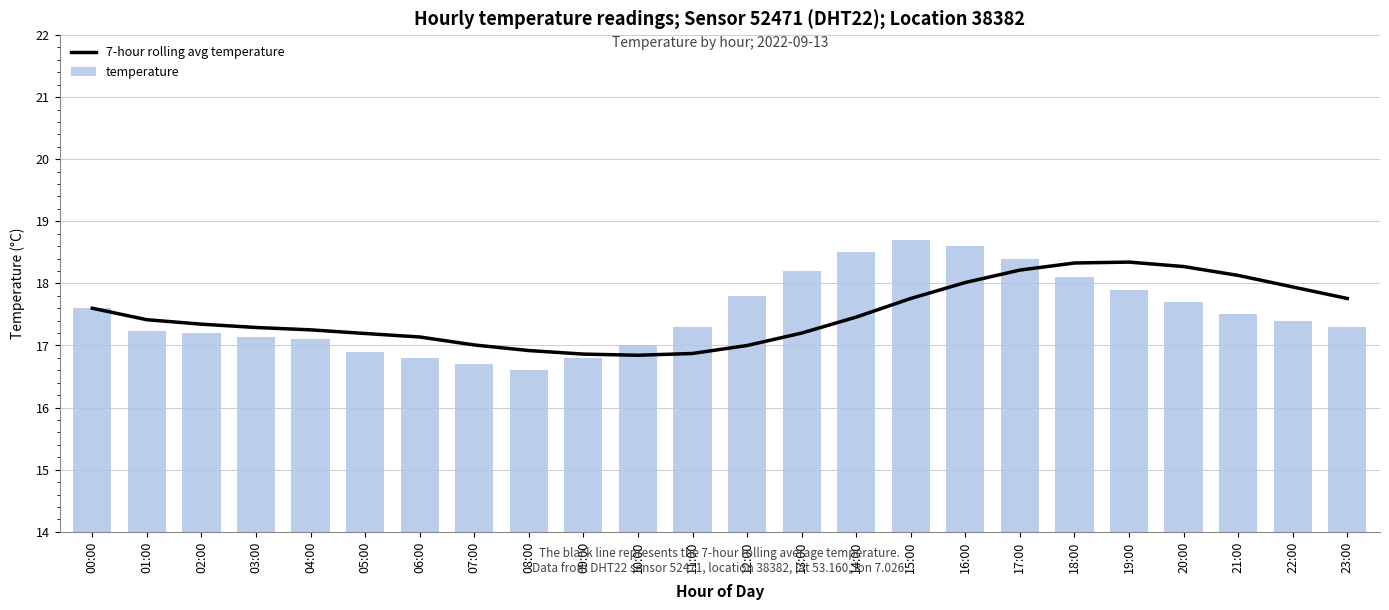

Which series has the largest total across all categories?

temperature